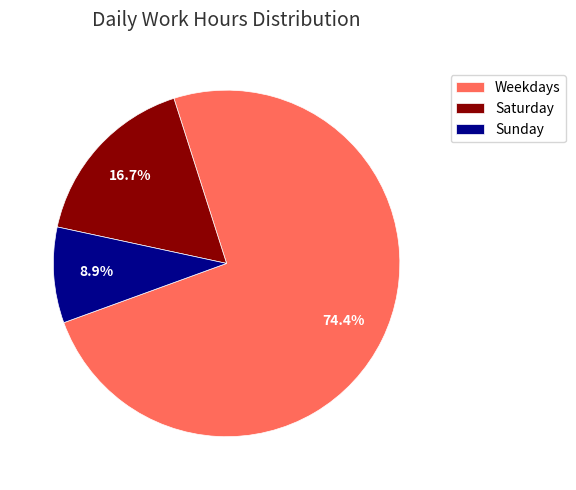

Between Sunday and Saturday, which is larger?

Saturday